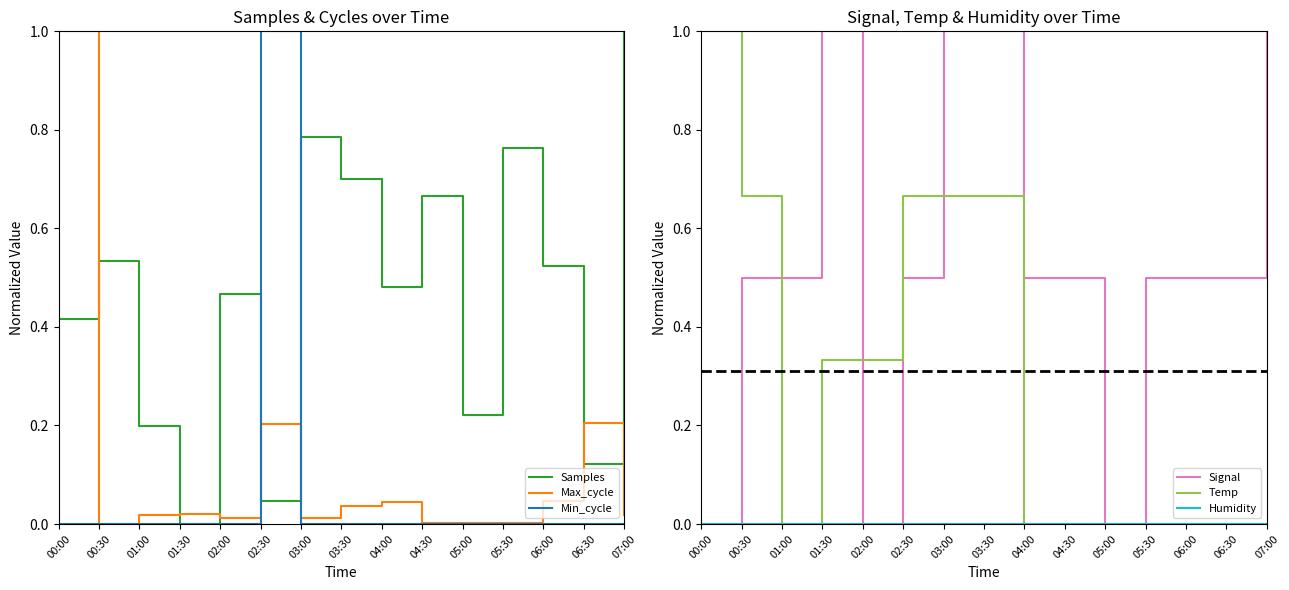

Reading left to right, what are all the values shown in this chart?

Samples: 0.4	0.5	0.2	0.0	0.5	0.0	0.8	0.7	0.5	0.7	0.2	0.8	0.5	0.1	1.0
Max_cycle: 1.0	0.0	0.0	0.0	0.0	0.2	0.0	0.0	0.0	0.0	0.0	0.0	0.0	0.2	0.0
Min_cycle: 0.0	0.0	0.0	0.0	0.0	1.0	0.0	0.0	0.0	0.0	0.0	0.0	0.0	0.0	0.0
Signal: 0.0	0.5	0.5	1.0	0.0	0.5	1.0	1.0	0.5	0.5	0.0	0.5	0.5	0.5	1.0
Temp: 1.0	0.7	0.0	0.3	0.3	0.7	0.7	0.7	0.0	0.0	0.0	0.0	0.0	0.0	0.0
Humidity: 0.0	0.0	0.0	0.0	0.0	0.0	0.0	0.0	0.0	0.0	0.0	0.0	0.0	0.0	0.0